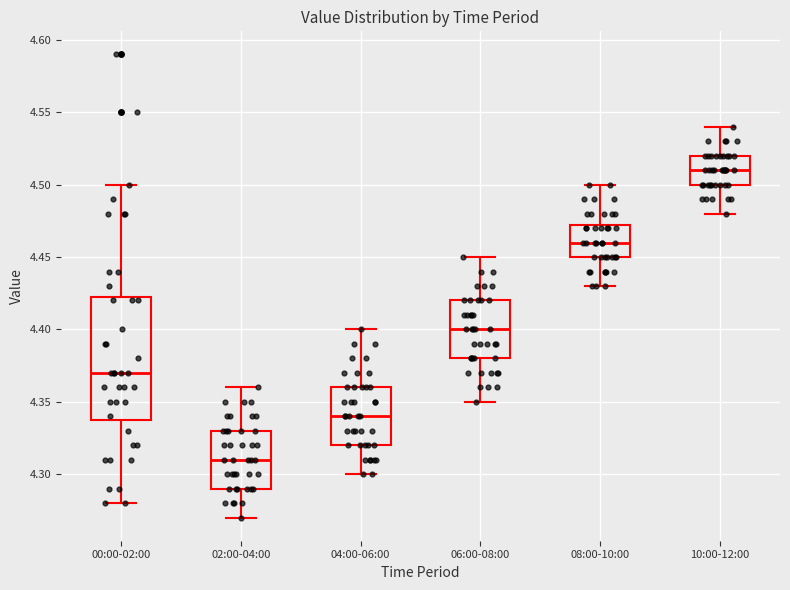

Which box has the highest median line?

10:00-12:00